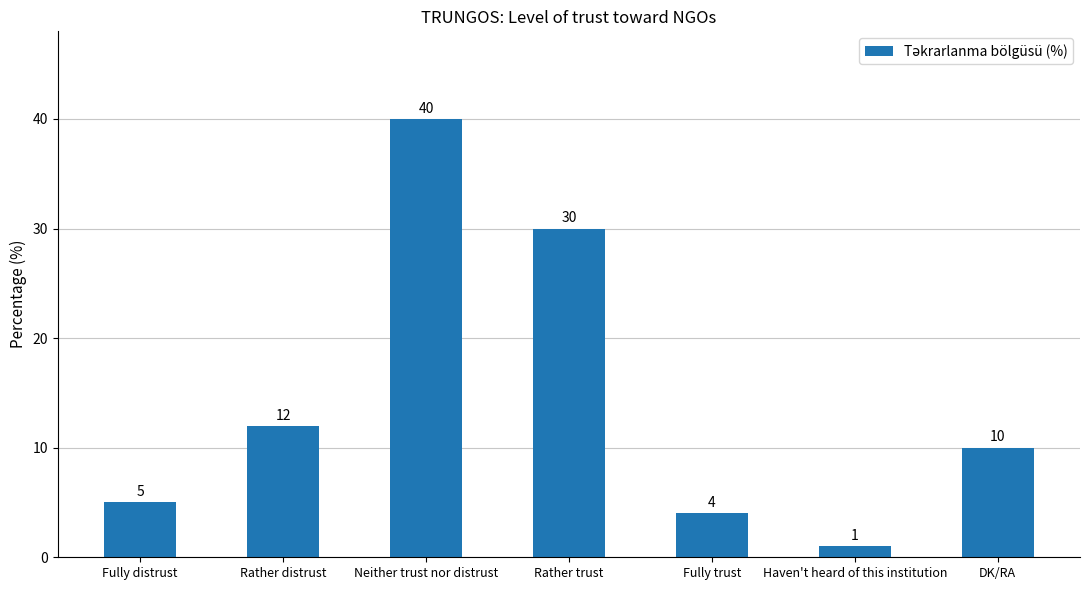

What is the maximum value shown in the chart?

40